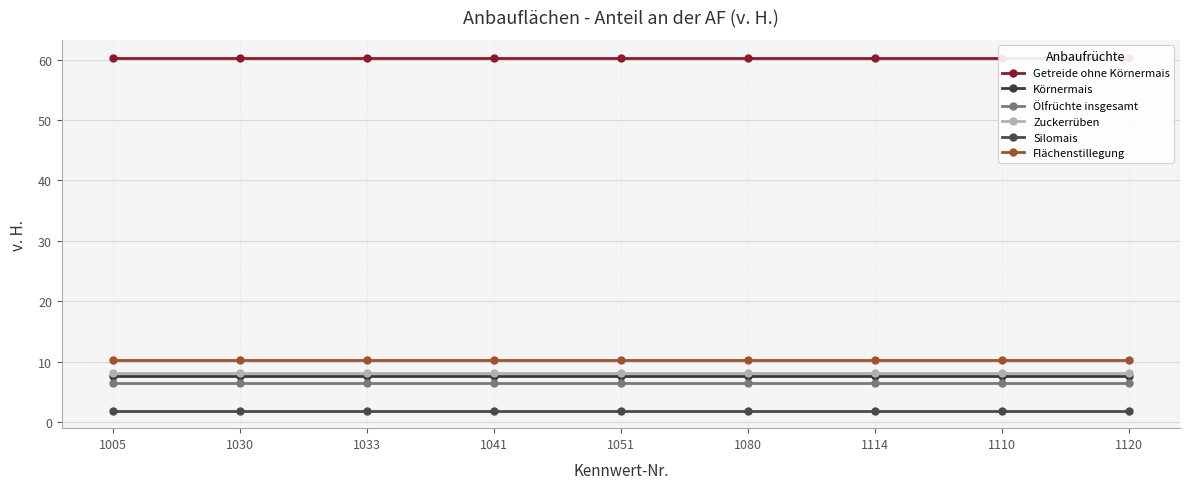

Rank the categories by Zuckerrüben value from highest to lowest.

1005, 1030, 1033, 1041, 1051, 1080, 1114, 1110, 1120